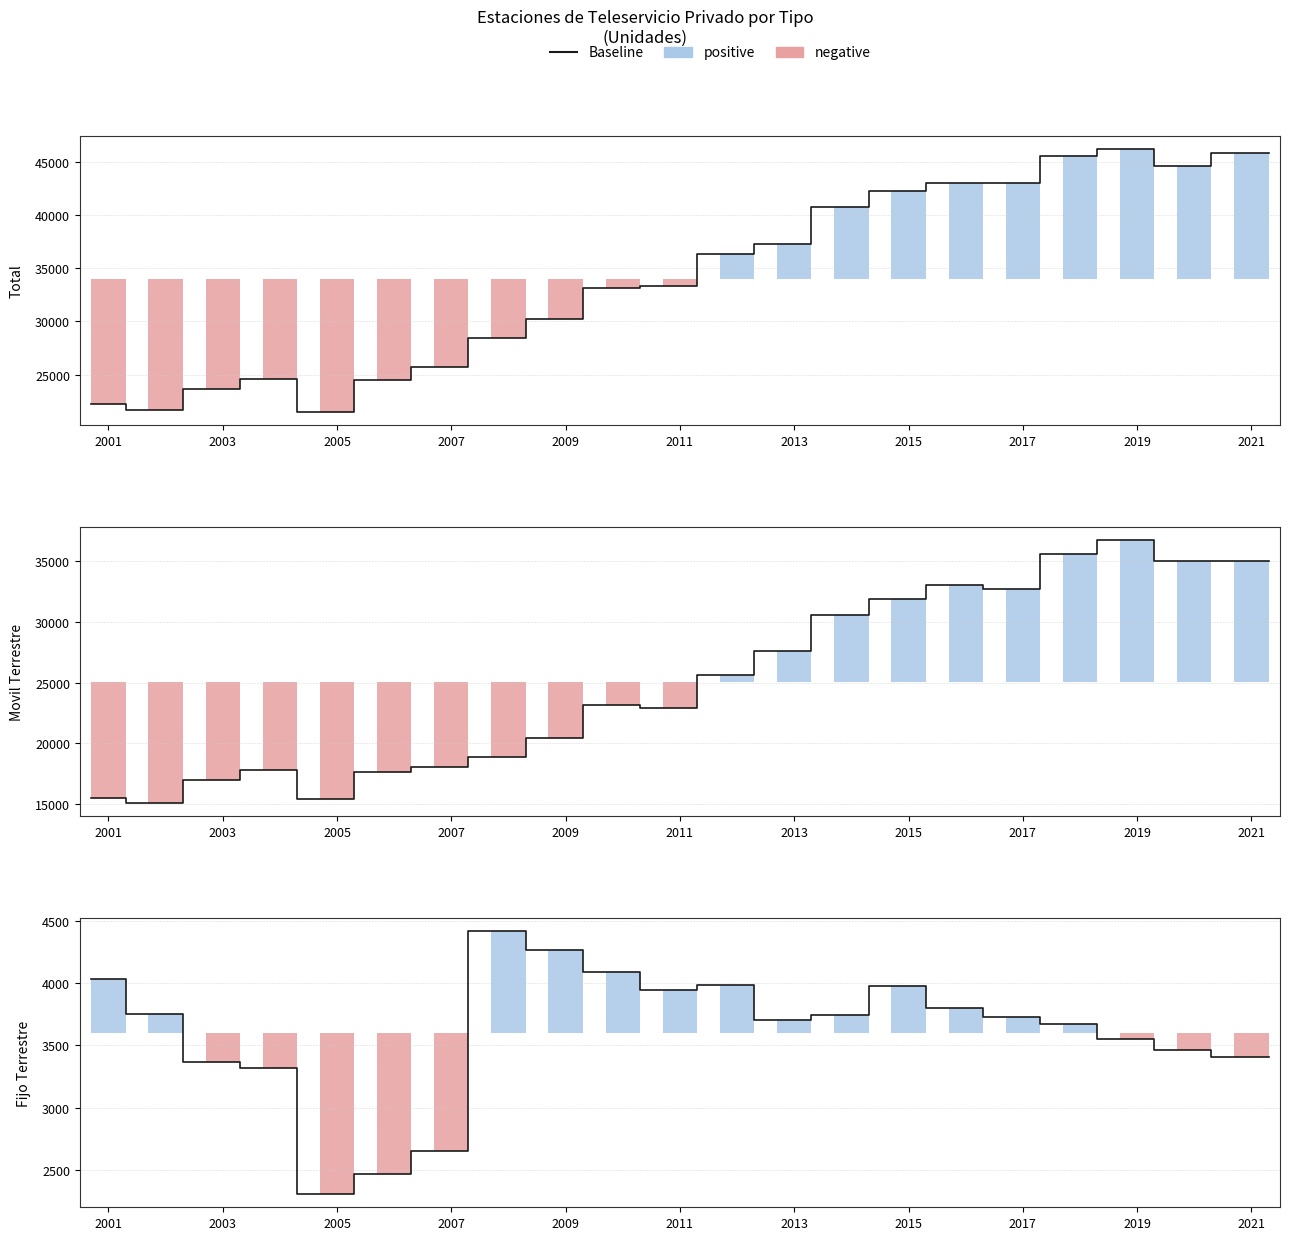

What is the minimum value for Movil Terrestre?

15107